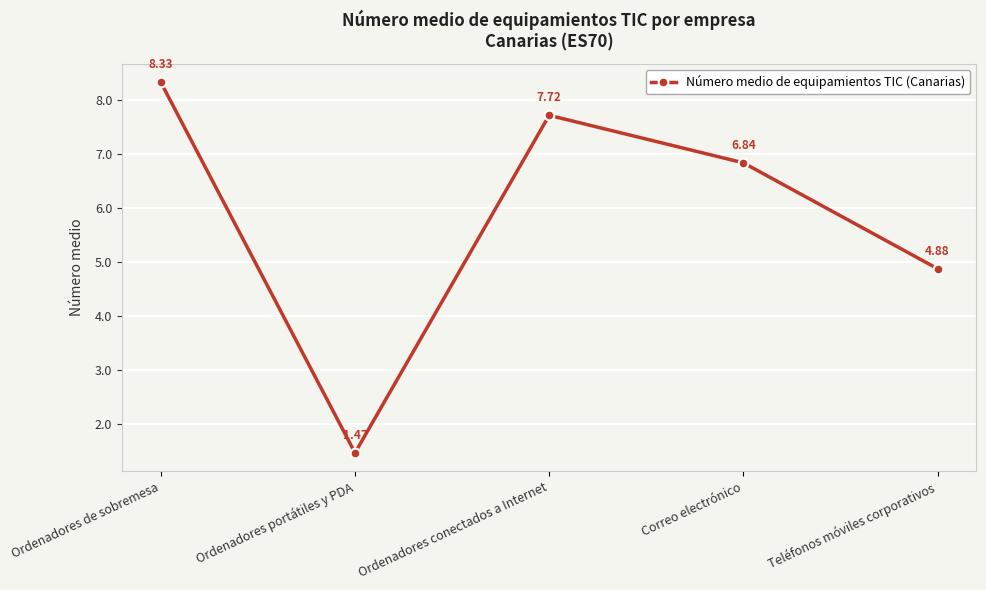

Between Teléfonos móviles corporativos and Correo electrónico, which is larger?

Correo electrónico